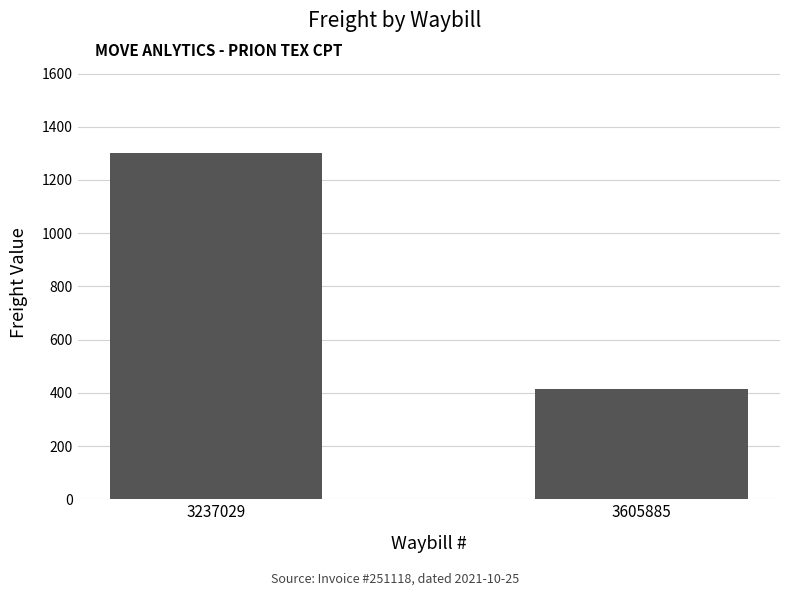

What is the change in value from 3237029 to 3605885?

-883.9